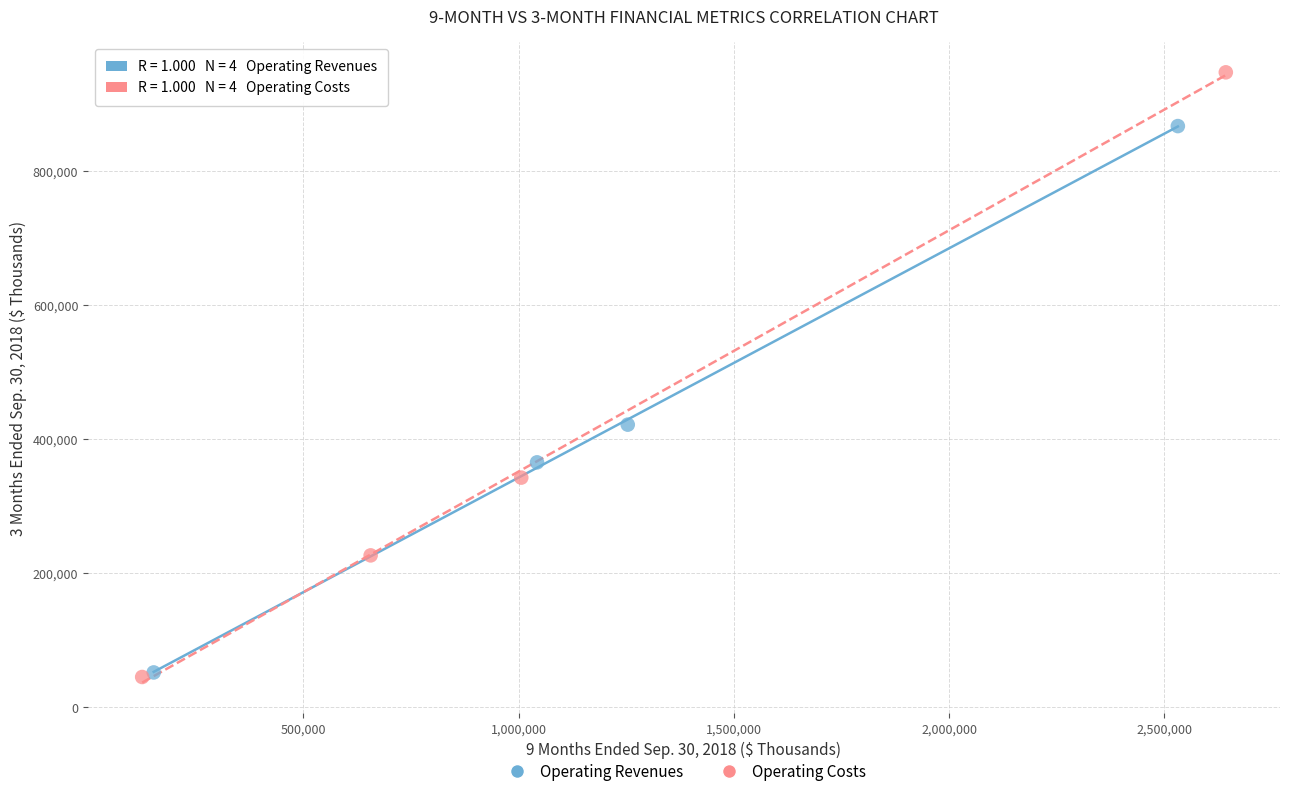

Which series reaches the maximum Y coordinate?

Operating Costs